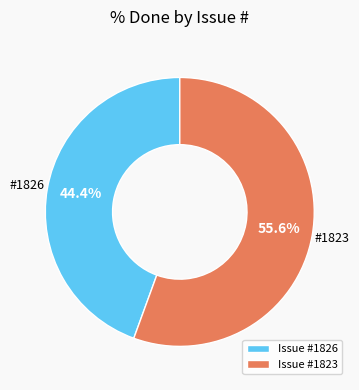

Which category accounts for the majority?

Issue #1823